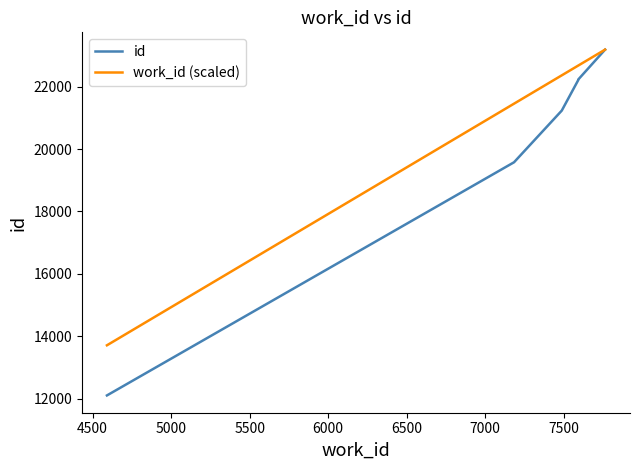

The value of work_id (scaled) at 6000 is 6752.3. True or false?

False